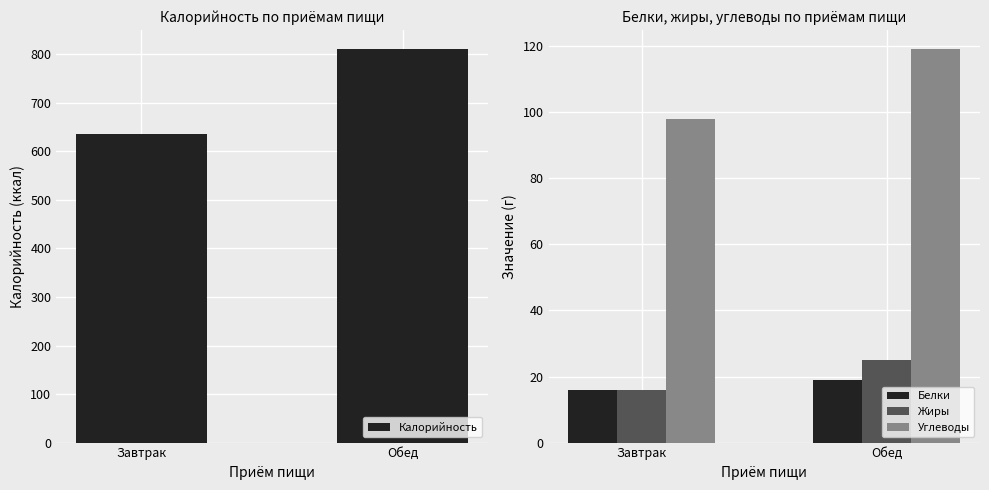

What is the approximate value of Белки at Завтрак?

16